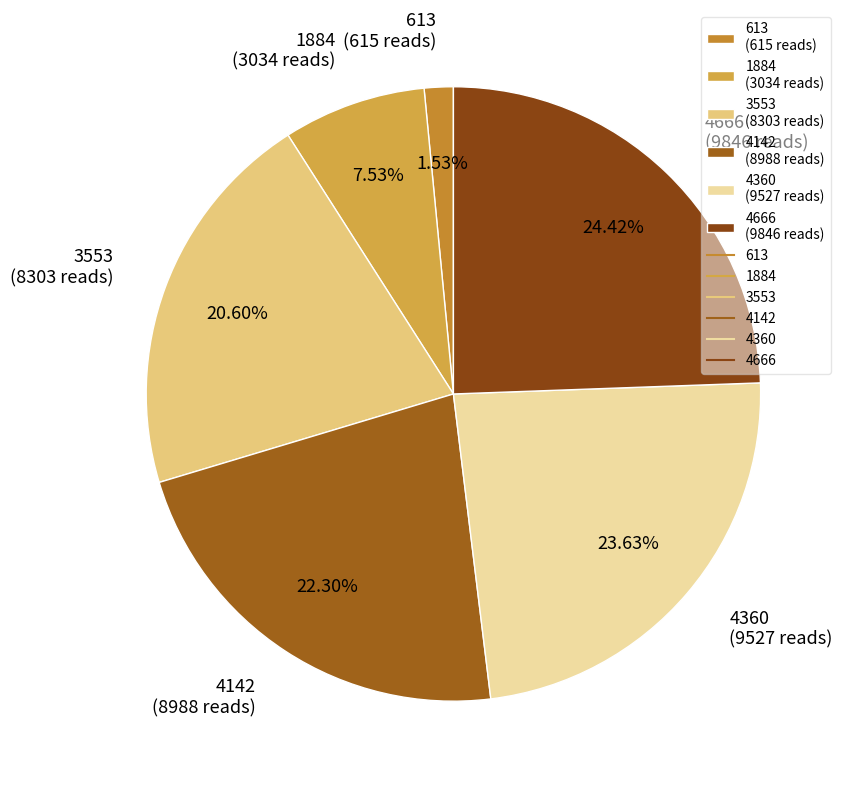

What percentage do 4142 and 613 together represent?

23.8%